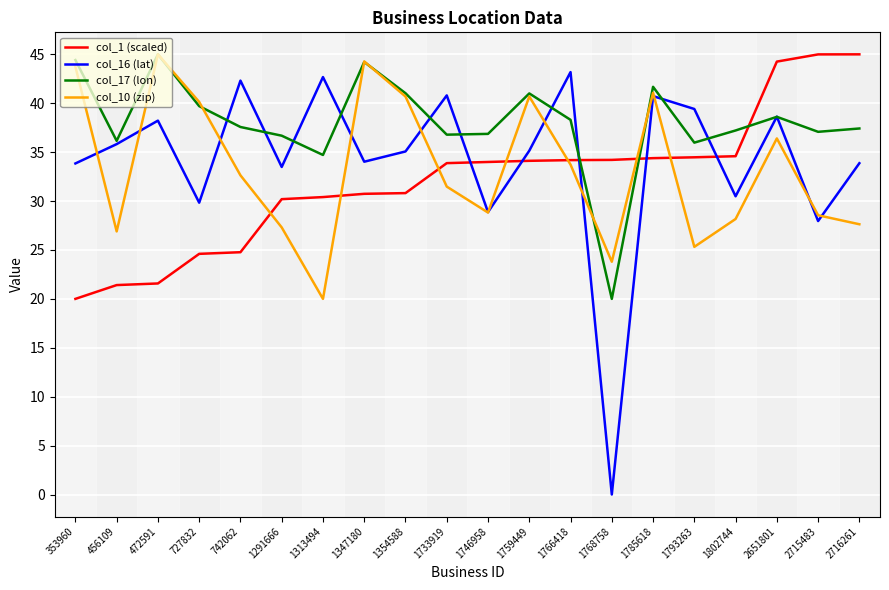

What is the spread (max minus min) of values at 1785618?

7.3